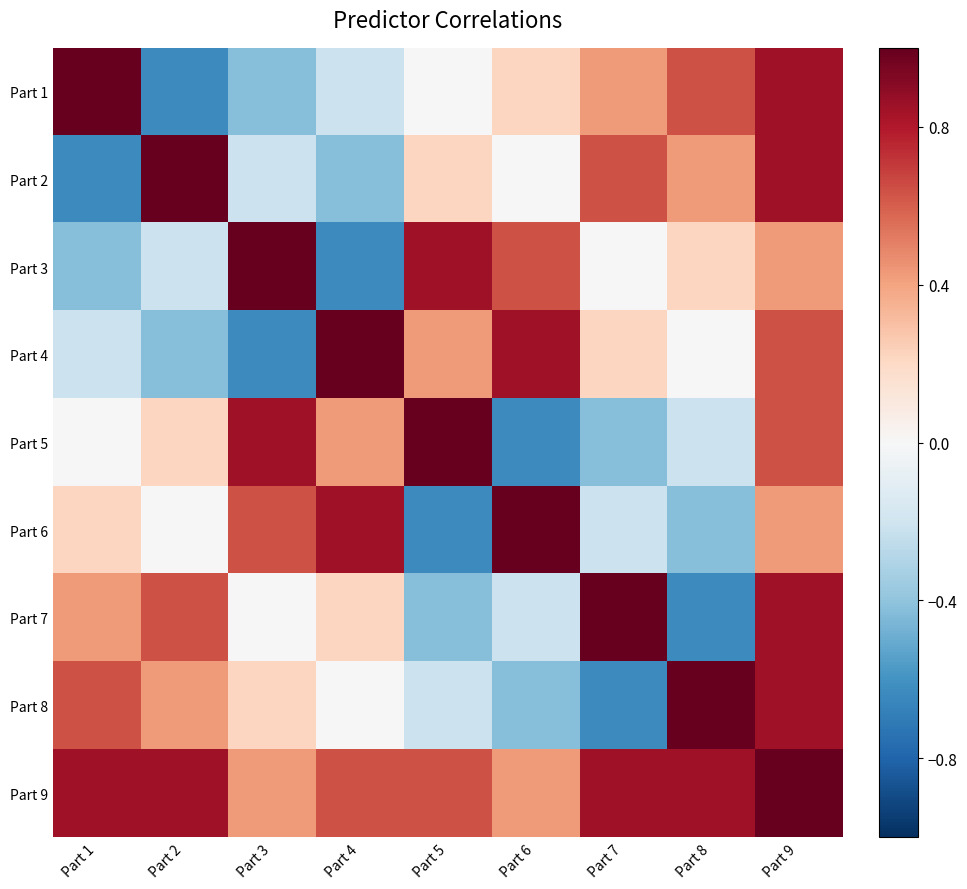

At which category does the chart reach its peak across all series?

Part 1